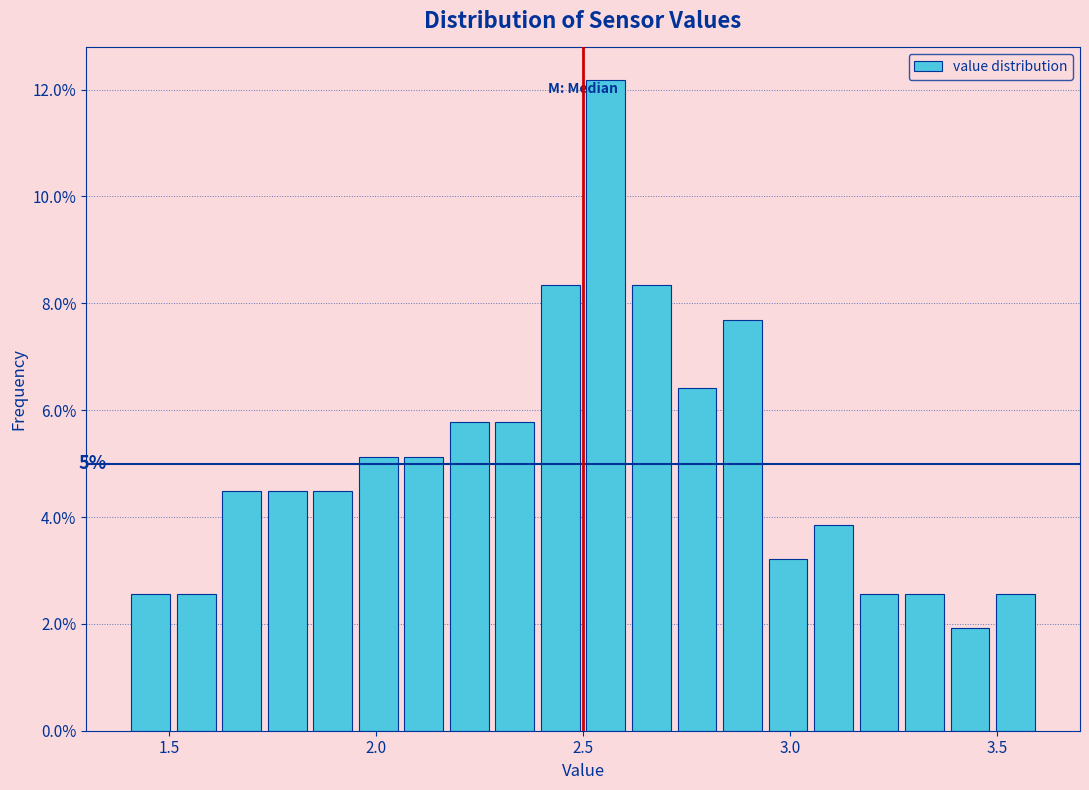

Read against the x-axis, roughly where is the centre of the tallest bar?

2.55